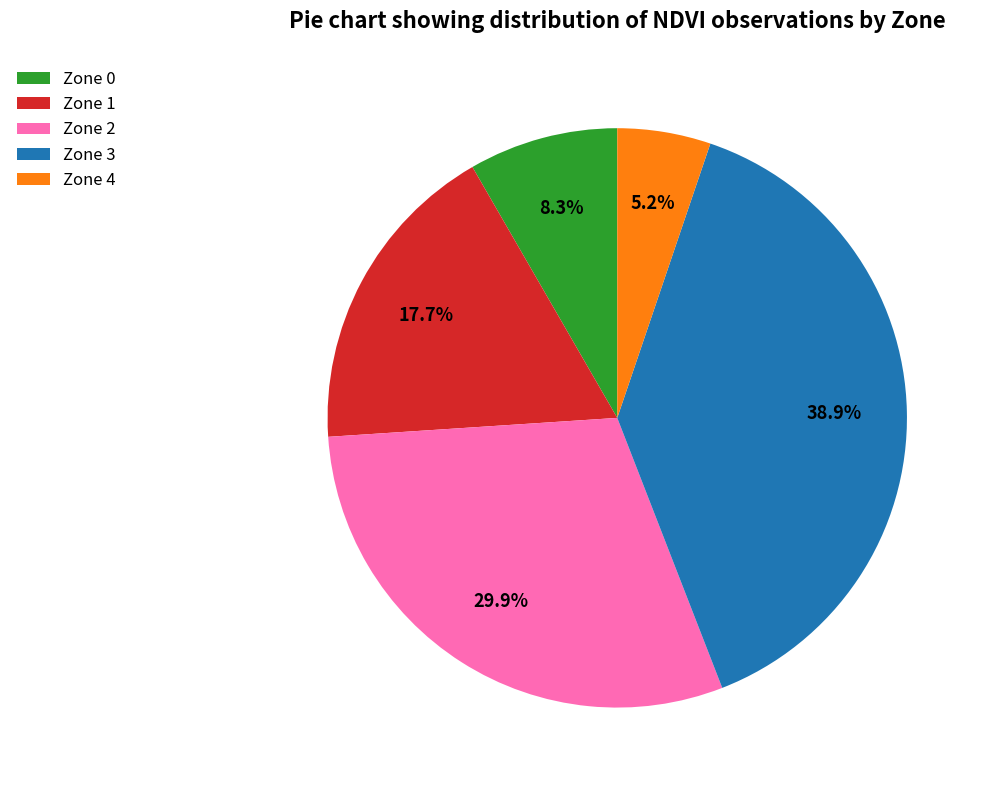

Is Zone 1 the majority of the pie?

No